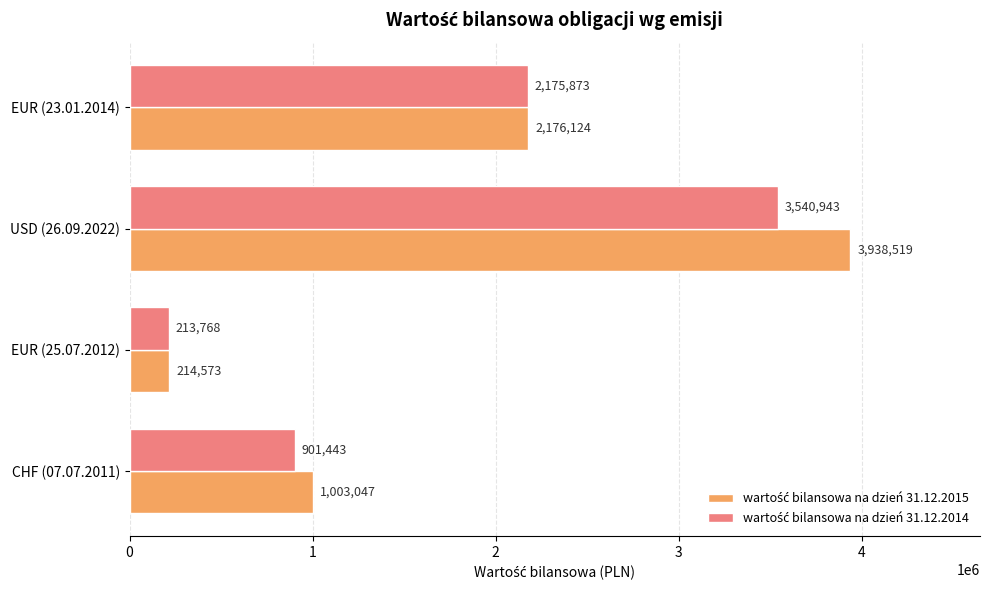

What is the greatest value displayed?

3938519